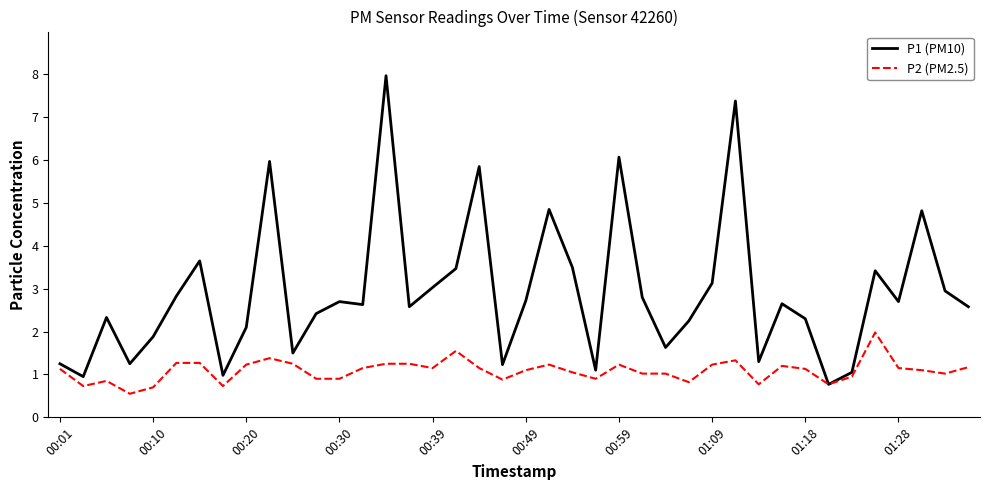

List the series in order of their peak value, lowest first.

P2 (PM2.5), P1 (PM10)